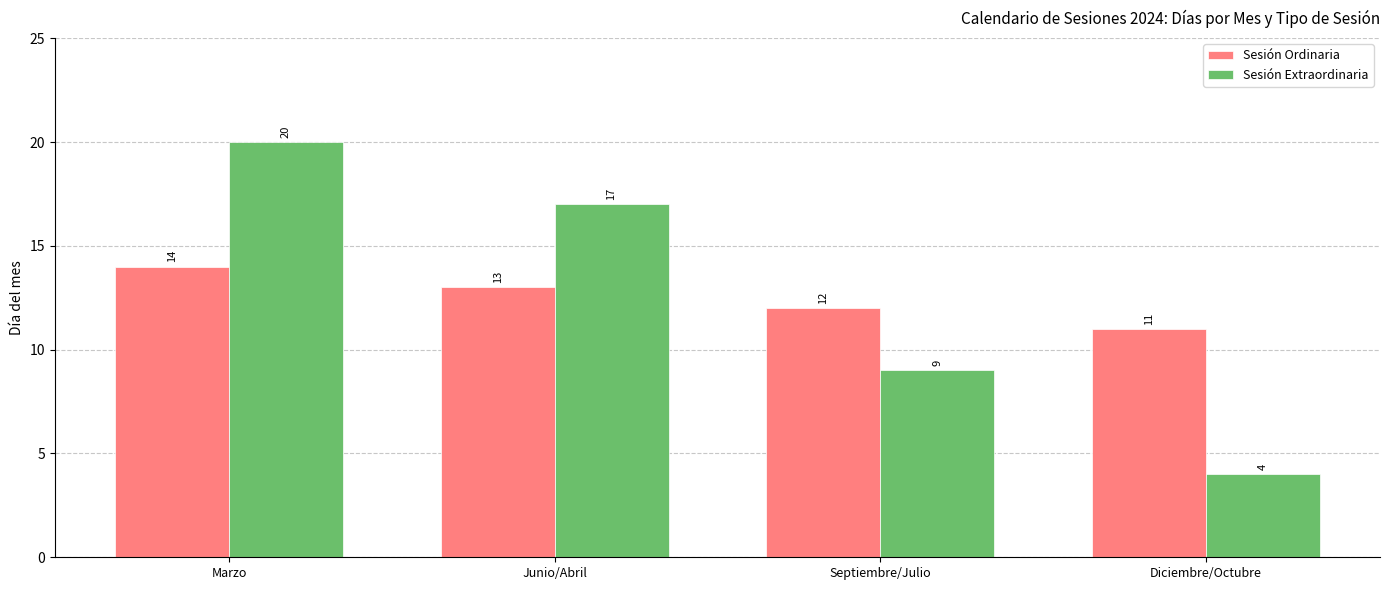

Is it true that Sesión Ordinaria equals 13 at Junio/Abril?

True